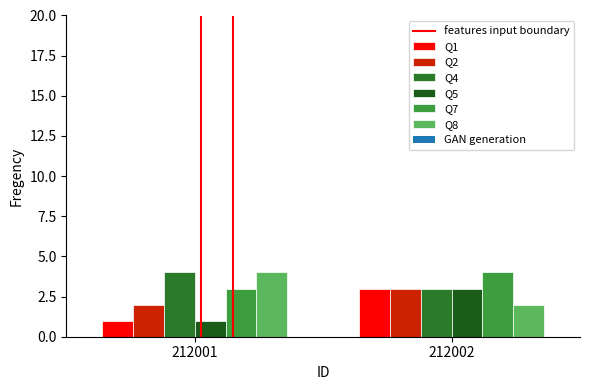

Rank the series by their maximum value, from lowest to highest.

Q1, Q2, Q5, Q4, Q7, Q8